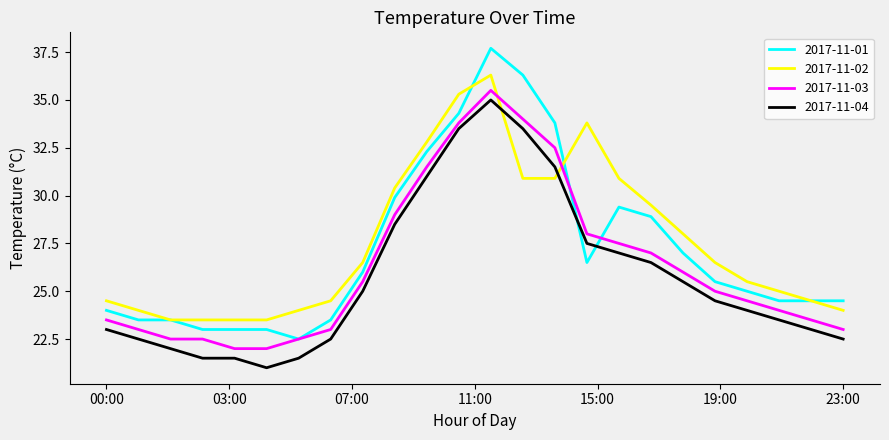

How many intersections are there between 2017-11-04 and 2017-11-02?

2